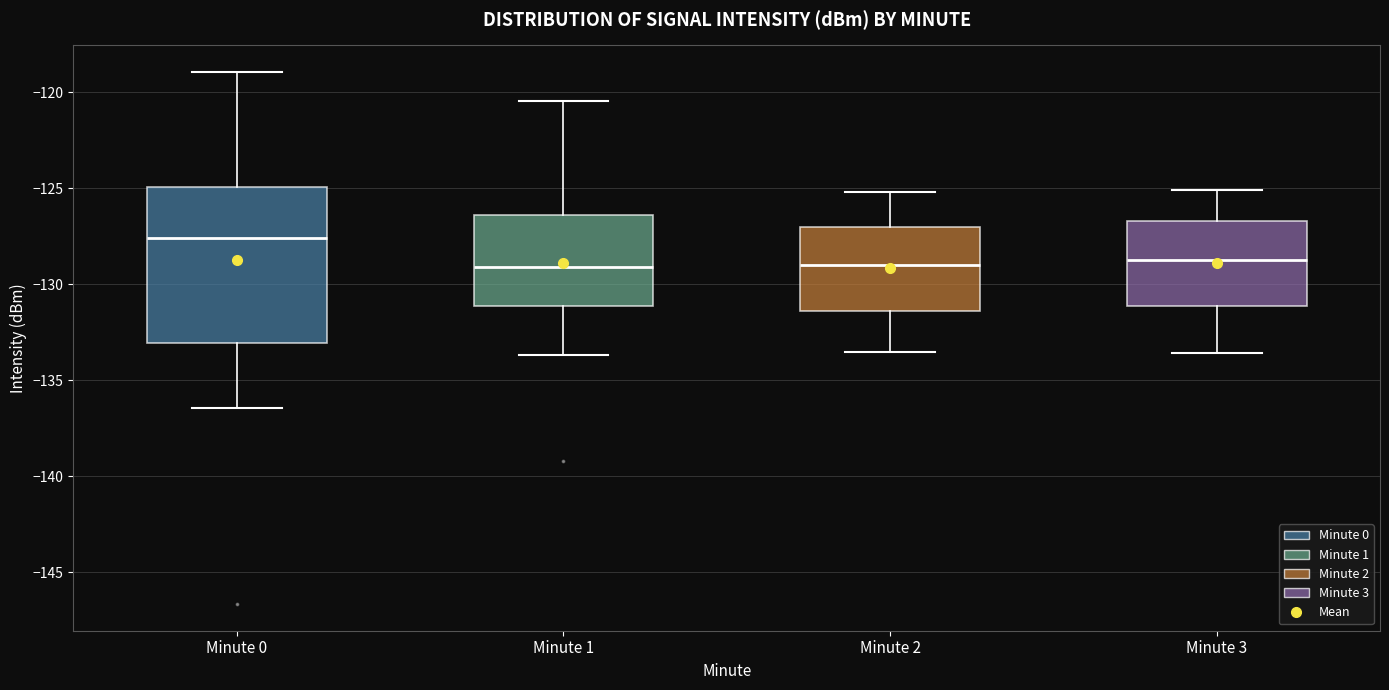

Reading left to right, read every box against the y-axis: the position of its median line, the range the box covers, and the ends of its whiskers. The values are not printed on the chart, so give them approximately, as read against the axis.

Minute 0: median -127.5, box -133.0 to -125.0, whiskers -136.5 to -119.0
Minute 1: median -129.0, box -131.0 to -126.5, whiskers -133.5 to -120.5
Minute 2: median -129.0, box -131.5 to -127.0, whiskers -133.5 to -125.0
Minute 3: median -128.5, box -131.0 to -126.5, whiskers -133.5 to -125.0